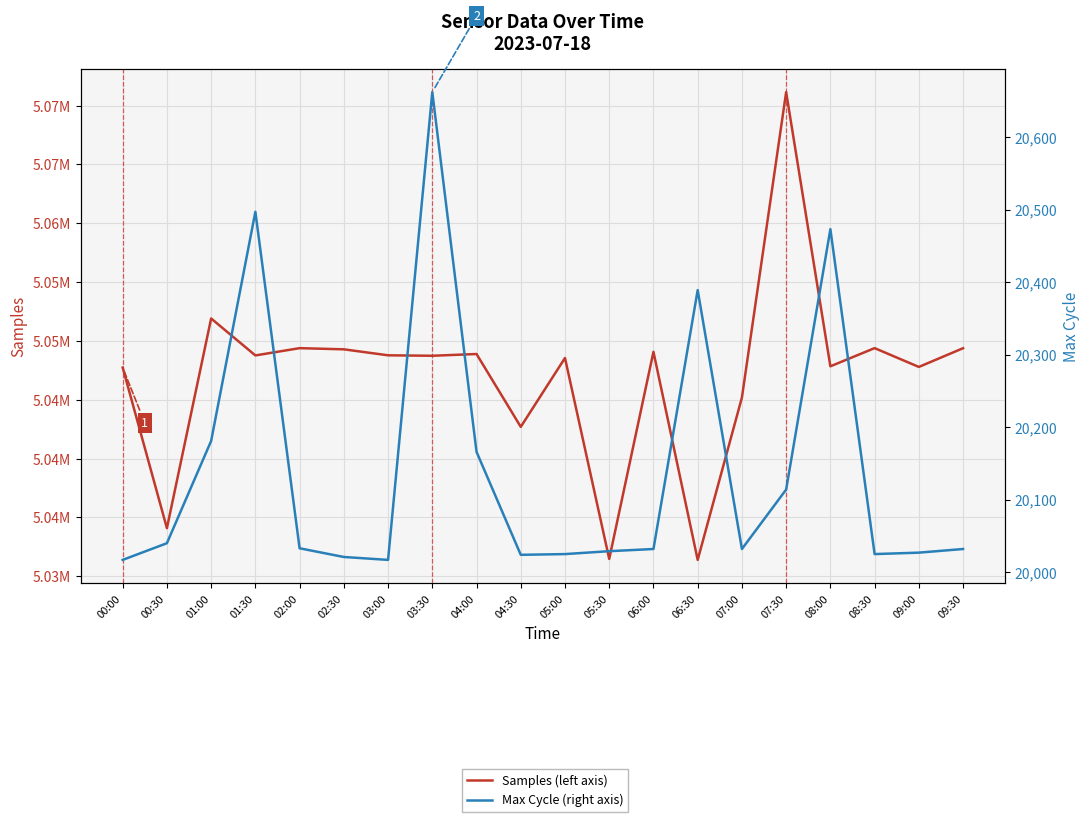

Does the chart display data point markers on the line(s)?

No